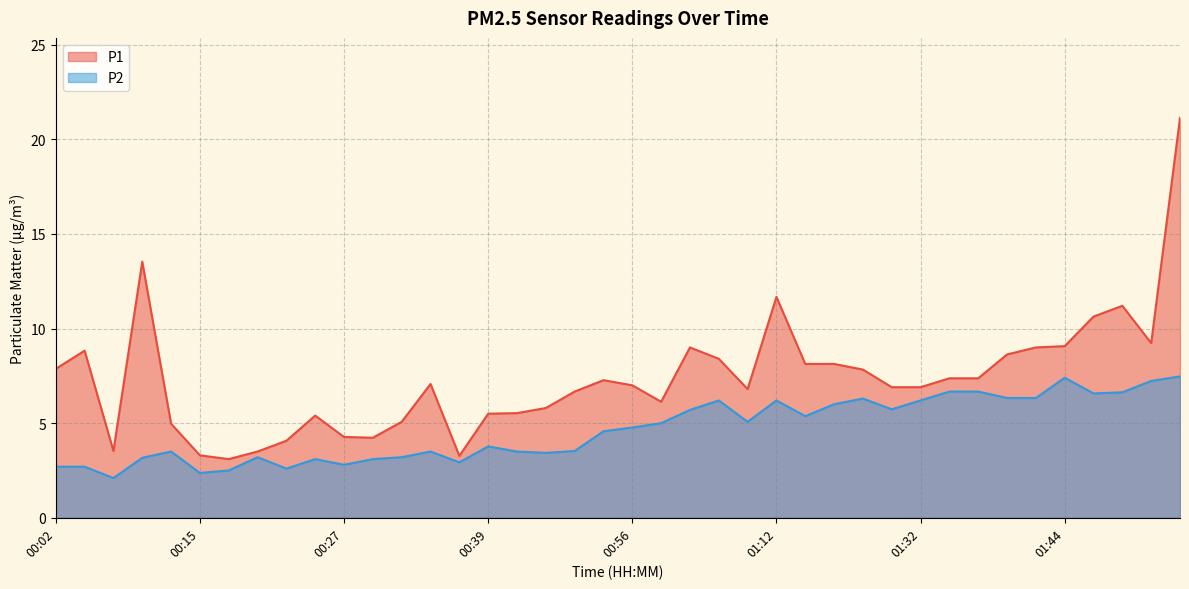

At which category does P1 reach its first local valley?

00:07